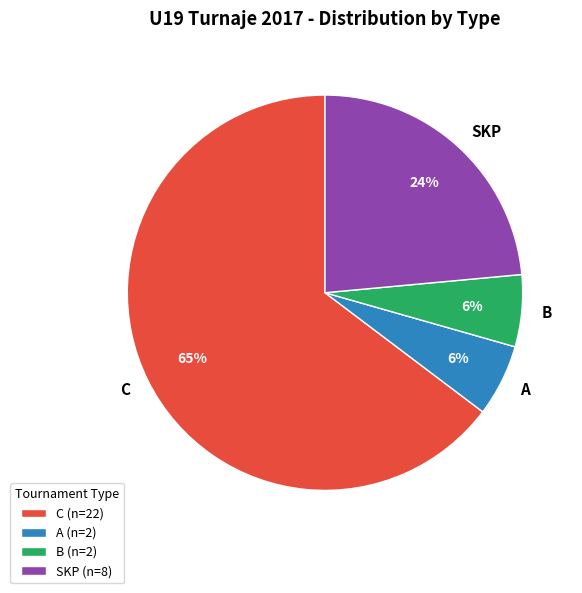

Approximately how many times larger is the value at A compared to B?

1.0